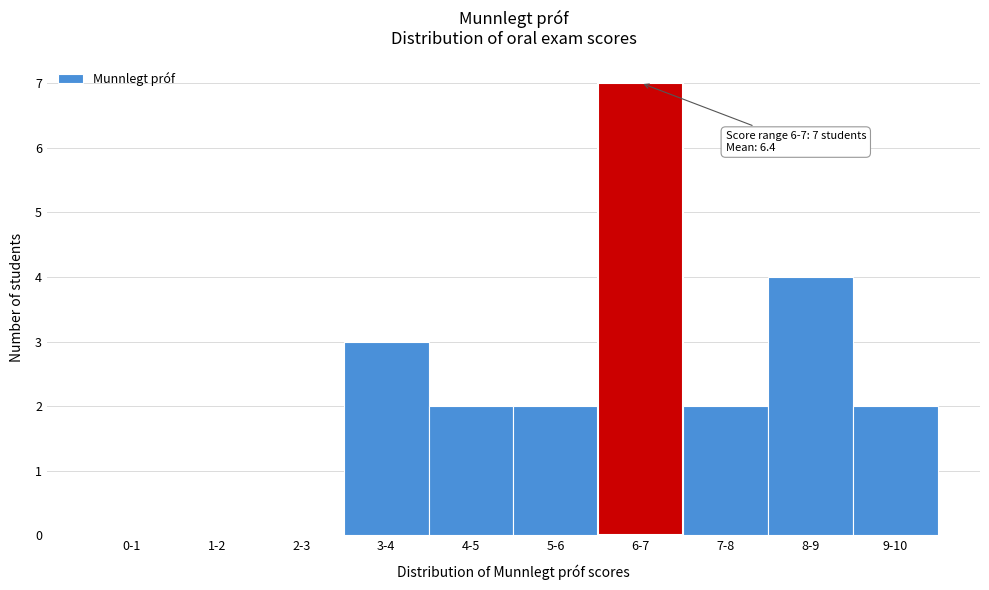

Reading right to left, list all the values displayed in this chart.

9-10=2	8-9=4	7-8=2	6-7=7	5-6=2	4-5=2	3-4=3	2-3=0	1-2=0	0-1=0